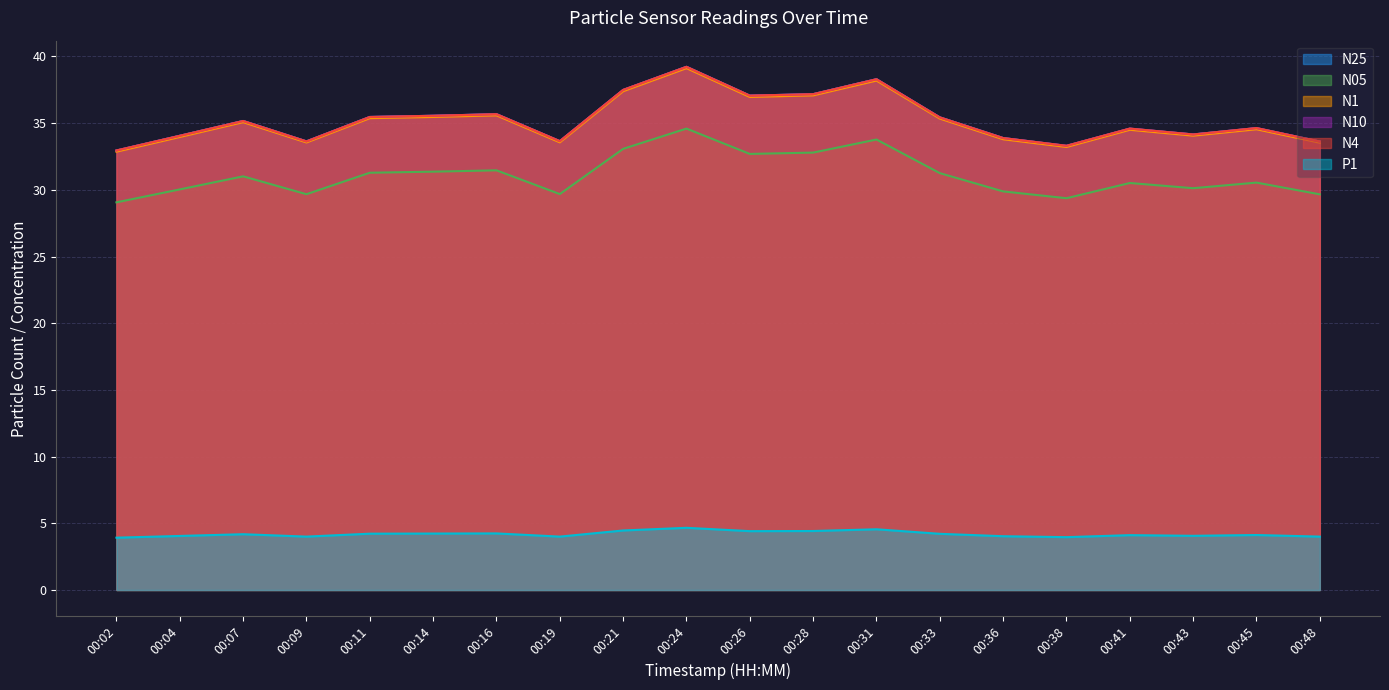

How many lines are shown in the chart?

6